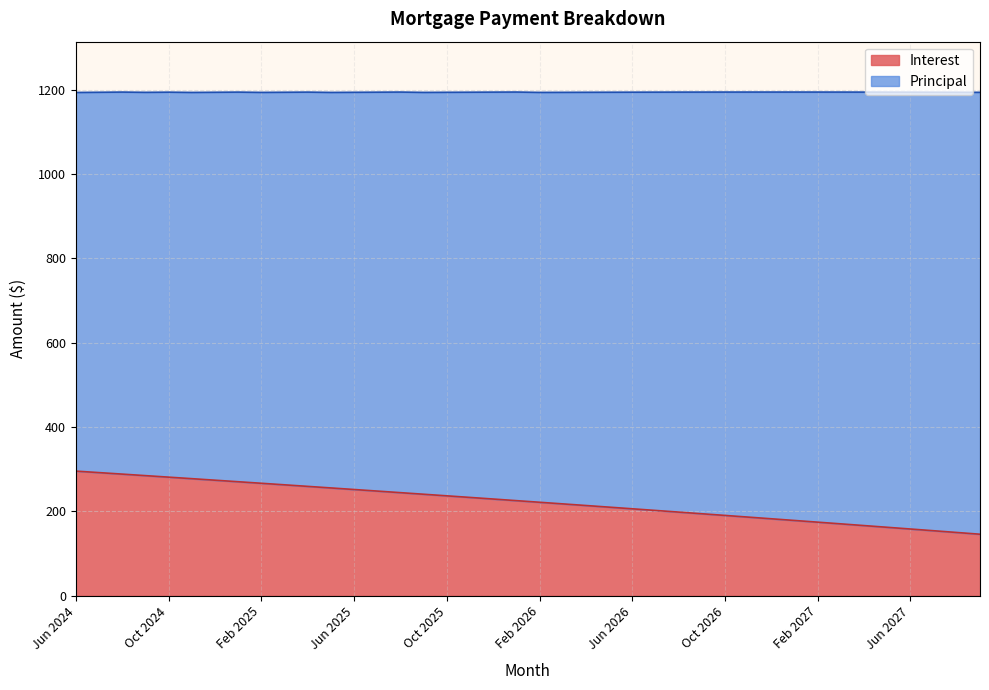

What is the sum of all values?

8906.3